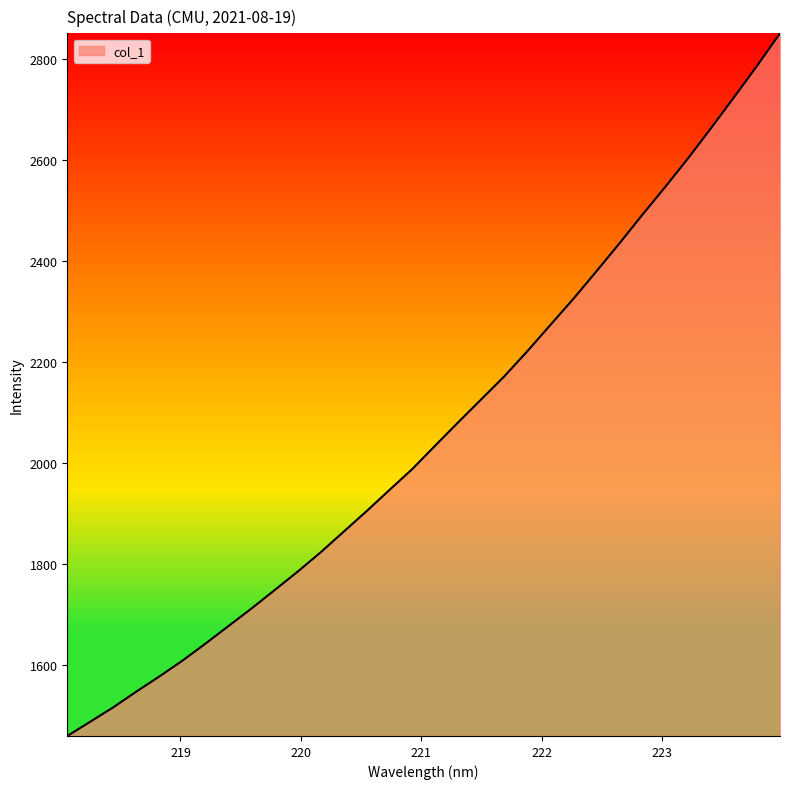

What is the minimum value shown in the chart?

1460.4